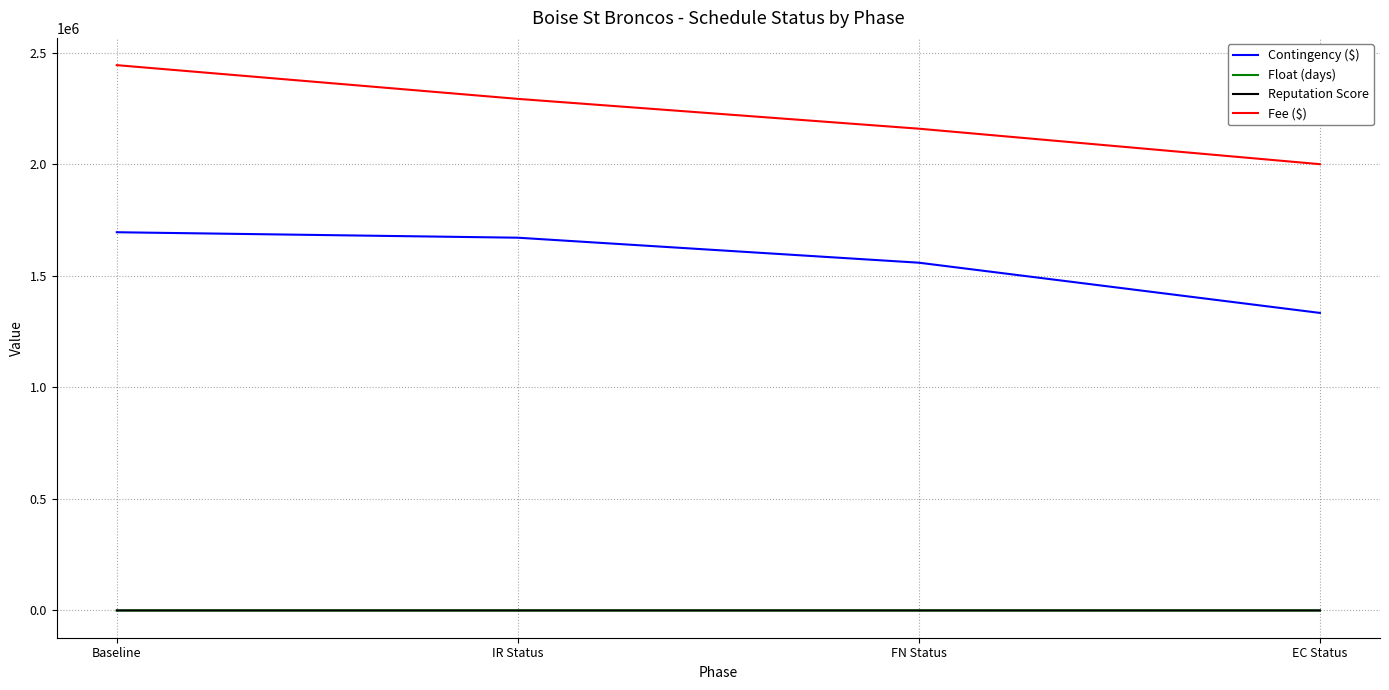

What is the difference between the Fee ($) values at IR Status and Baseline?

151098.0